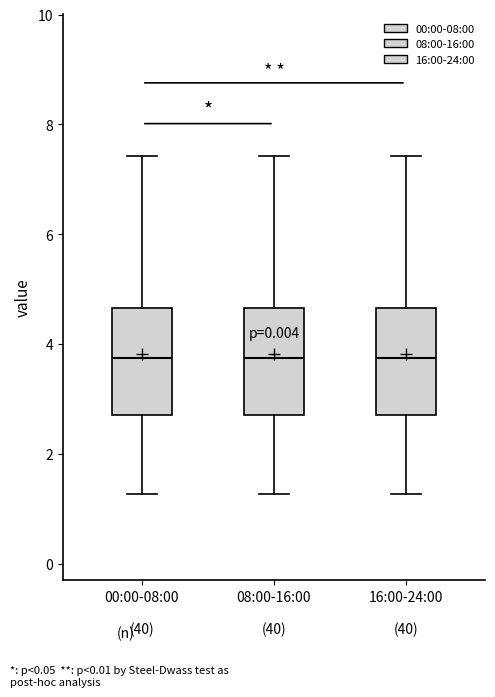

Reading left to right, transcribe this box plot: for each box, give where its median line is, the range the box spans, and where its two whiskers end, as read against the y-axis. The values are not printed on the chart, so give them approximately, as read against the axis.

00:00-08:00: median 3.8, box 2.8 to 4.6, whiskers 1.2 to 7.4
08:00-16:00: median 3.8, box 2.8 to 4.6, whiskers 1.2 to 7.4
16:00-24:00: median 3.8, box 2.8 to 4.6, whiskers 1.2 to 7.4